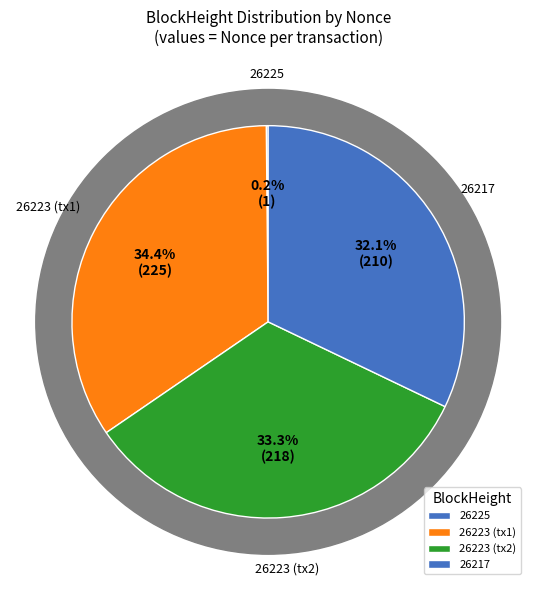

Which slice is the largest?

26223 (tx1)